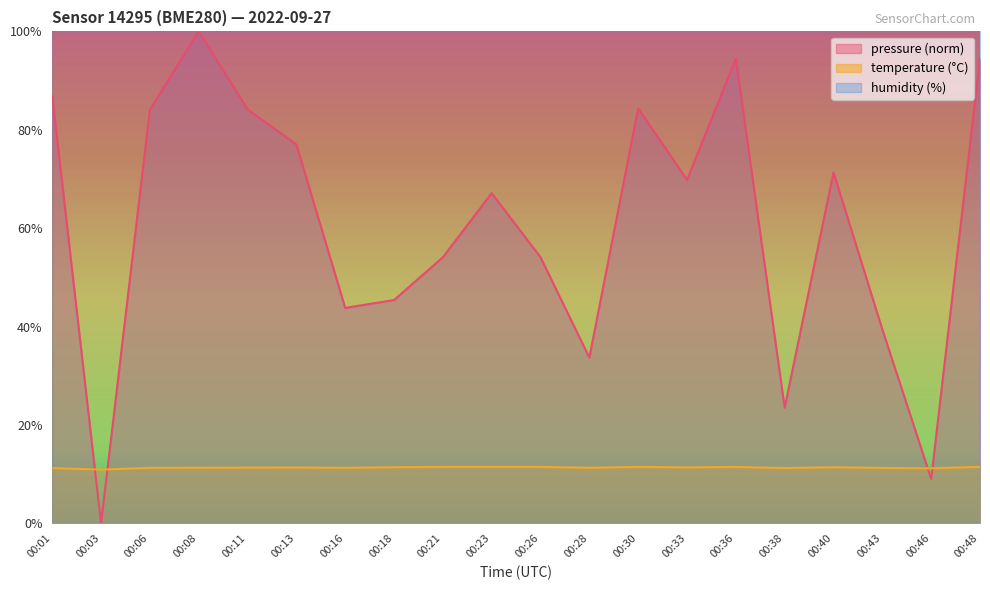

True or false: pressure and temperature intersect in this chart.

True